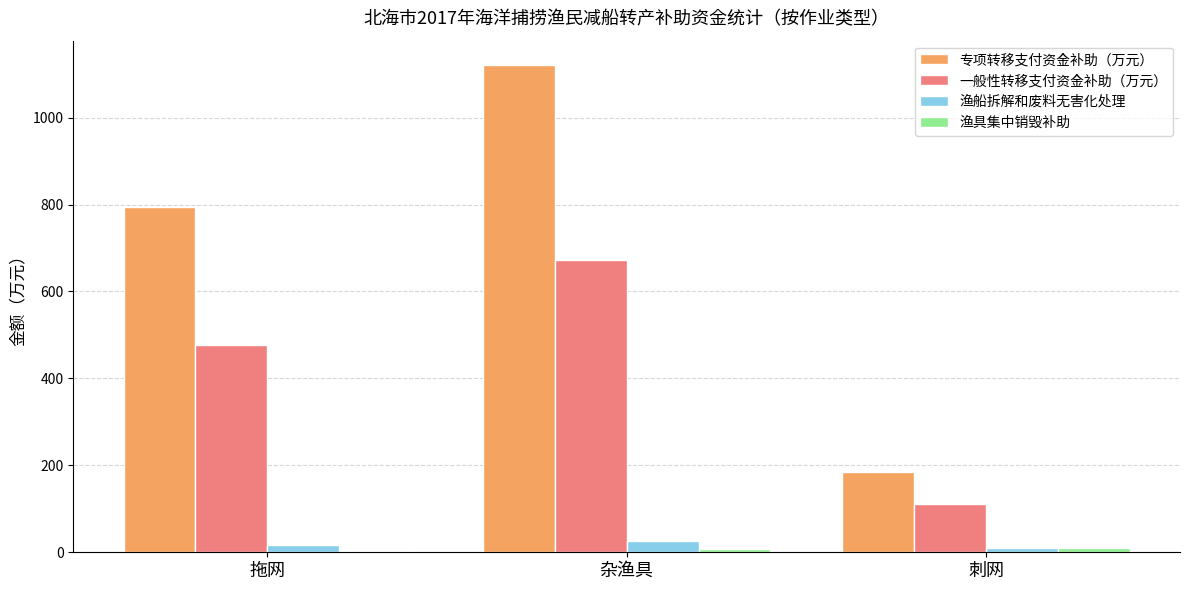

How many data points does each series have?

3